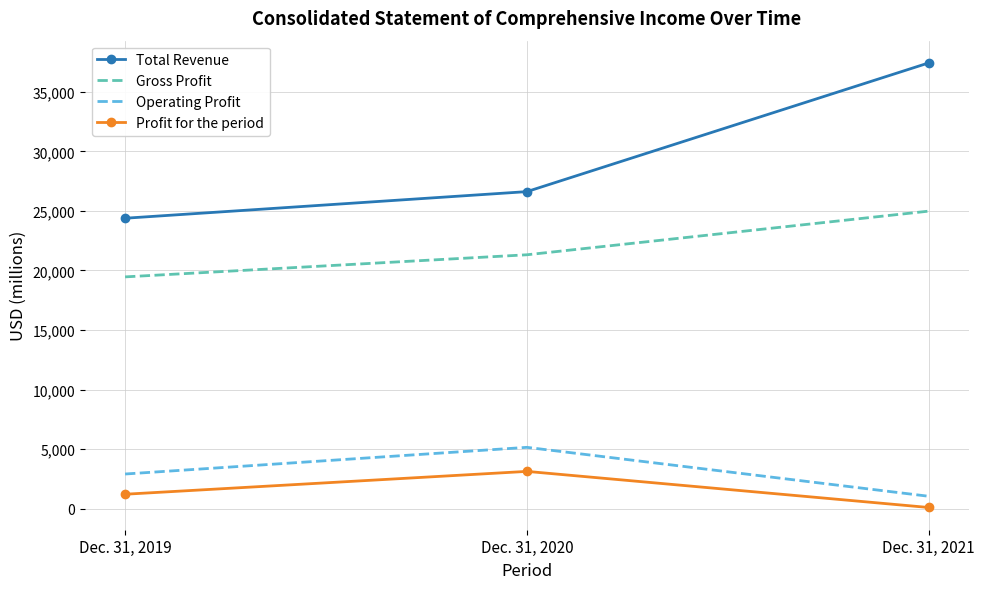

Which series has the largest range (max minus min)?

Total Revenue